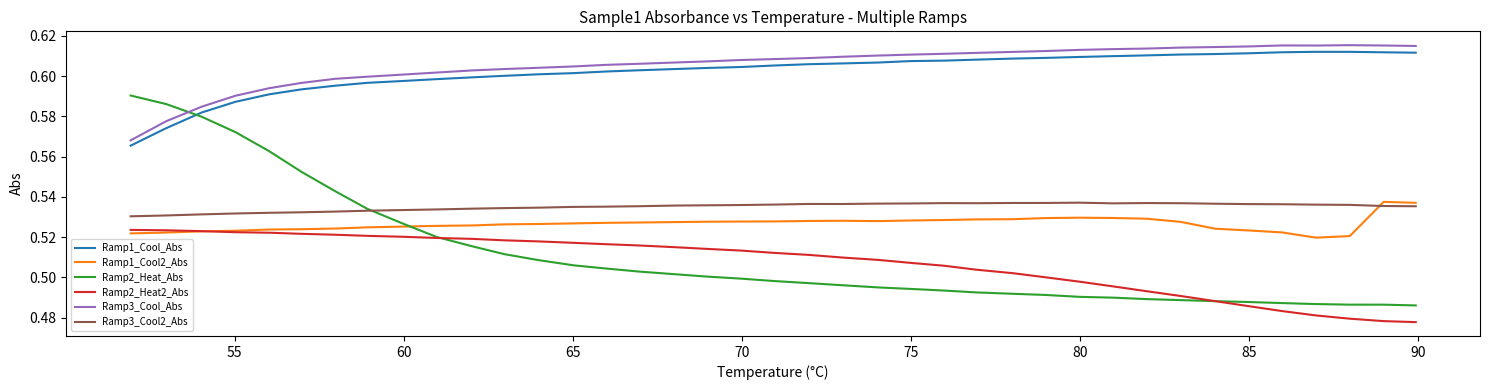

How many interior local peaks does the Ramp1_Cool_Abs series have?

1